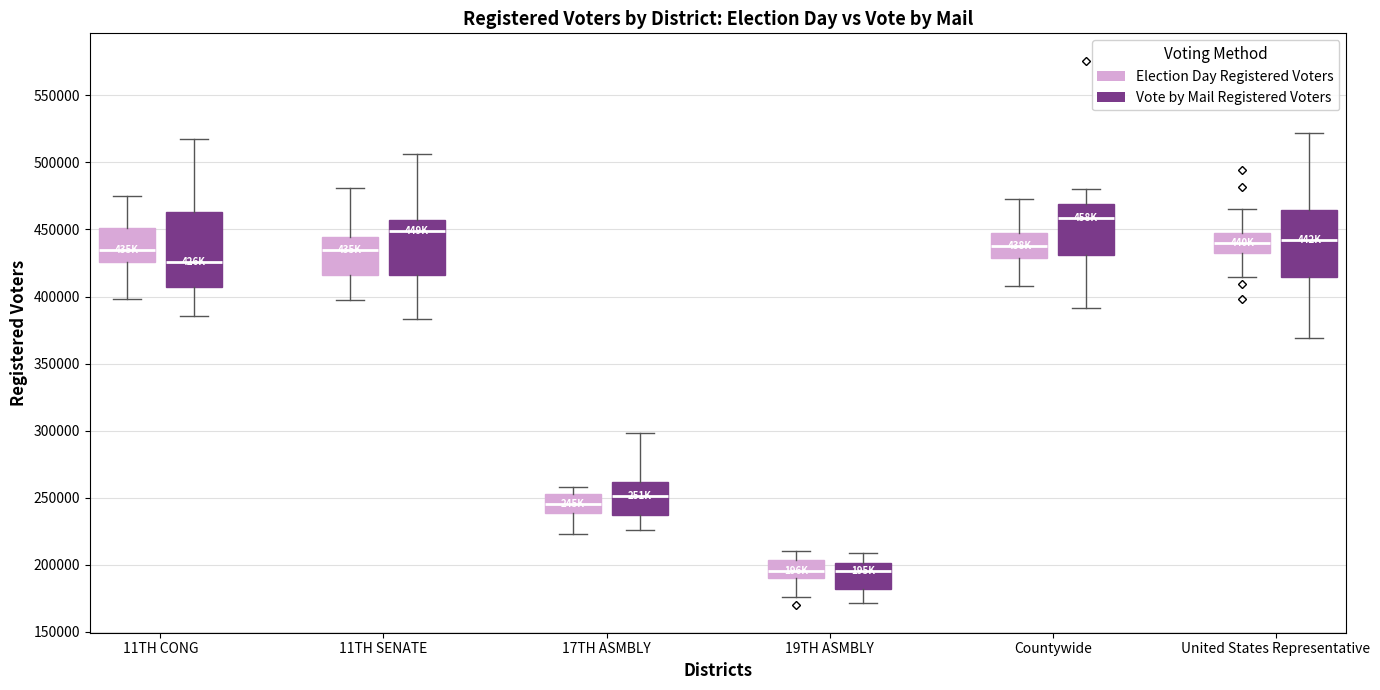

Comparing the boxes themselves (not the whiskers), which one is the tallest?

11TH CONG (Vote by Mail Registered Voters)